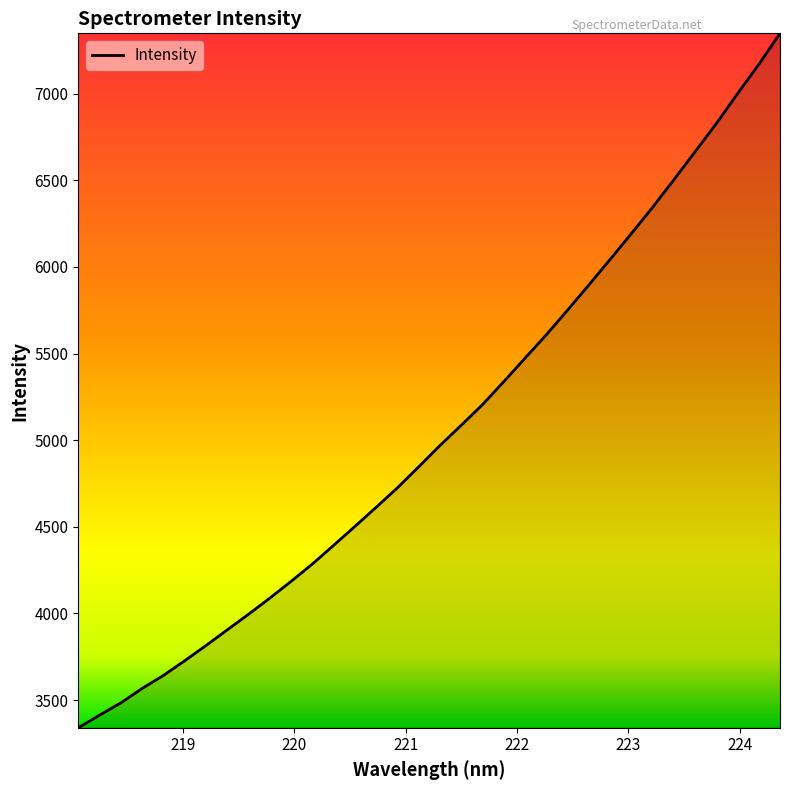

What is the smallest value displayed?

3340.0